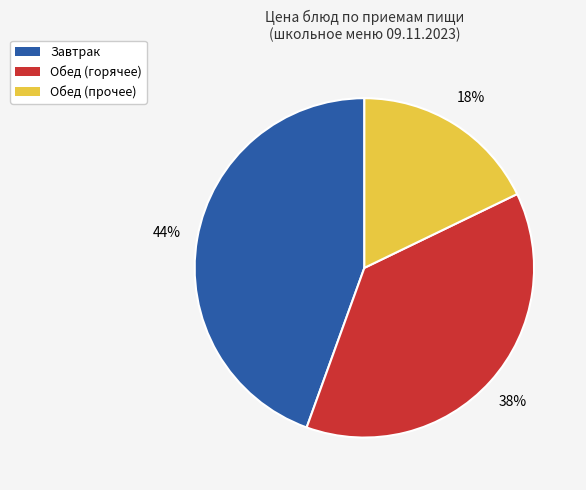

To the nearest percent, what is the average slice percentage?

33%